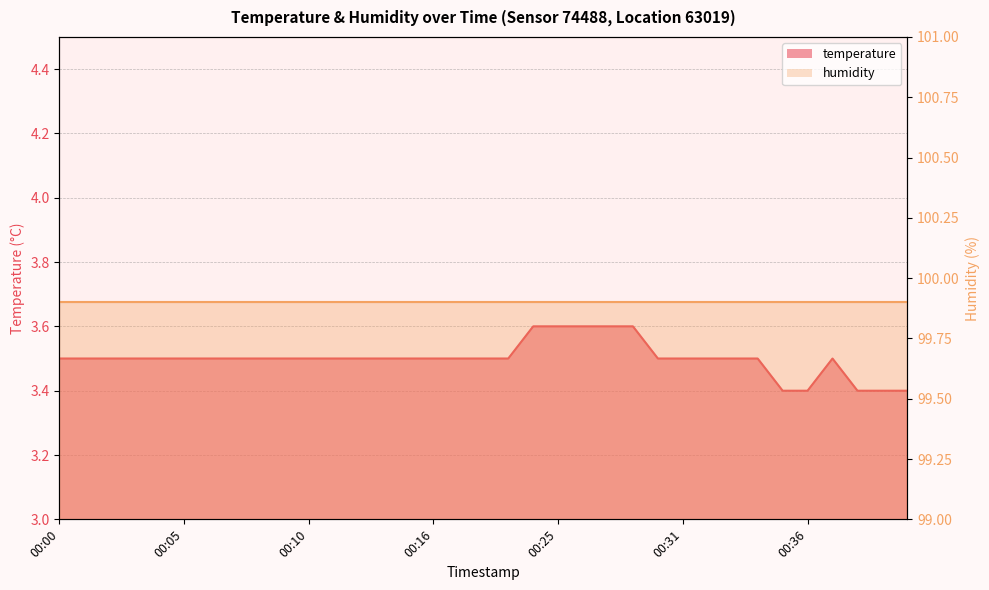

What is the value of the 6th point from the left?

3.5